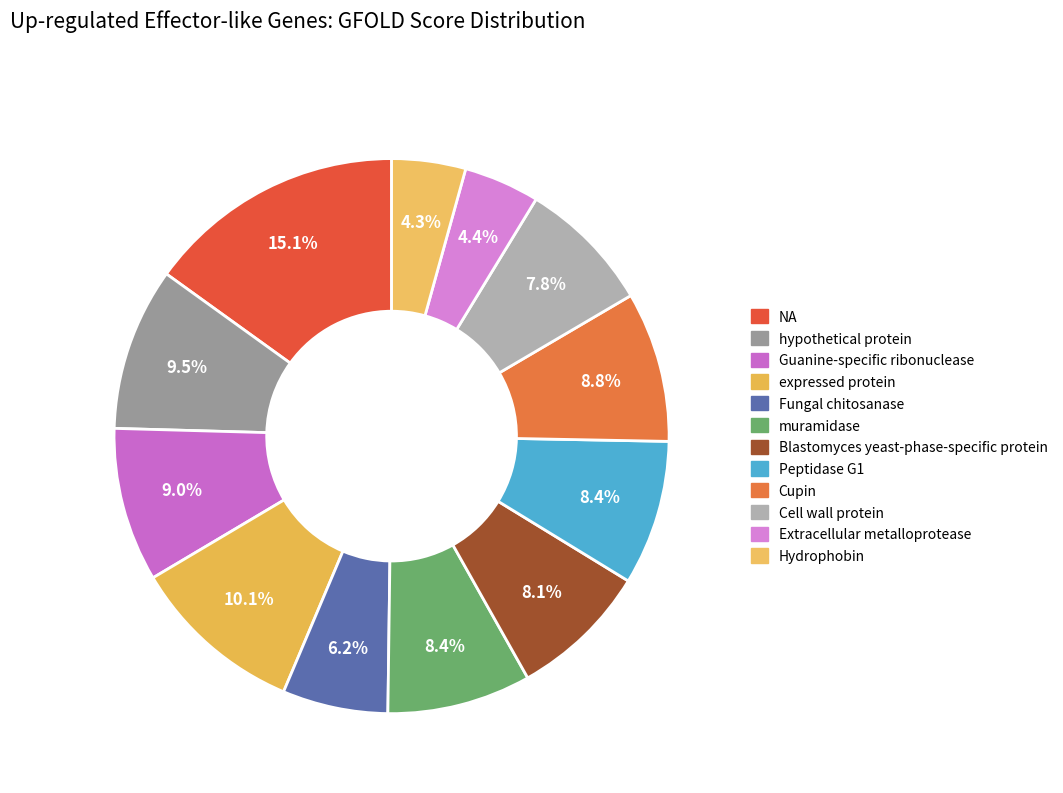

Between Hydrophobin and Fungal chitosanase, which is larger?

Fungal chitosanase